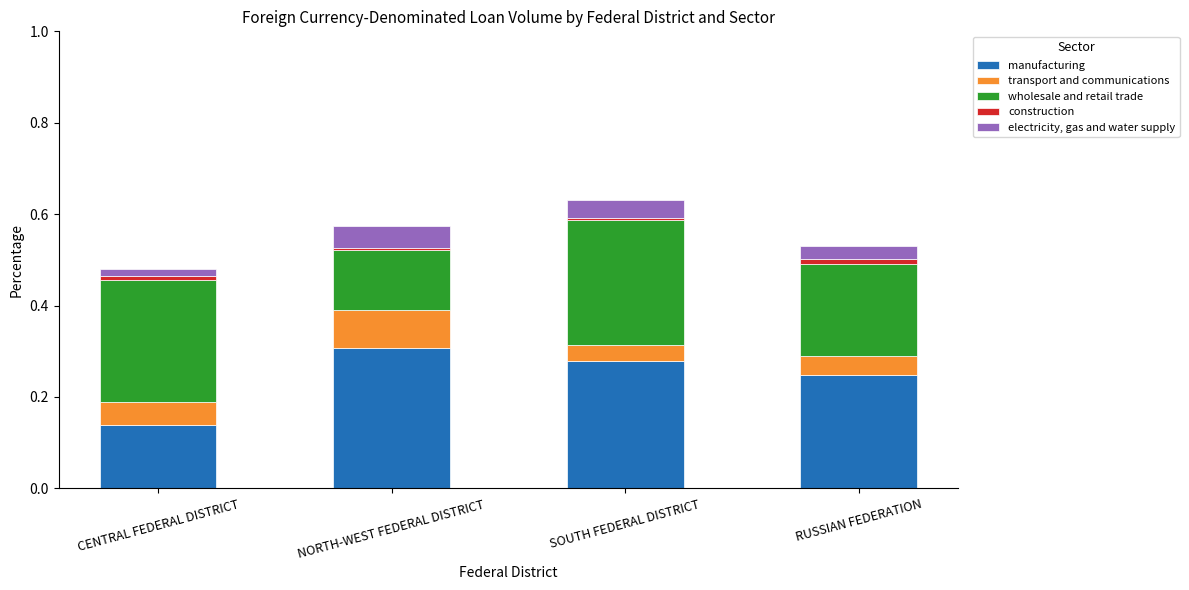

At which label does manufacturing reach its minimum?

CENTRAL FEDERAL DISTRICT